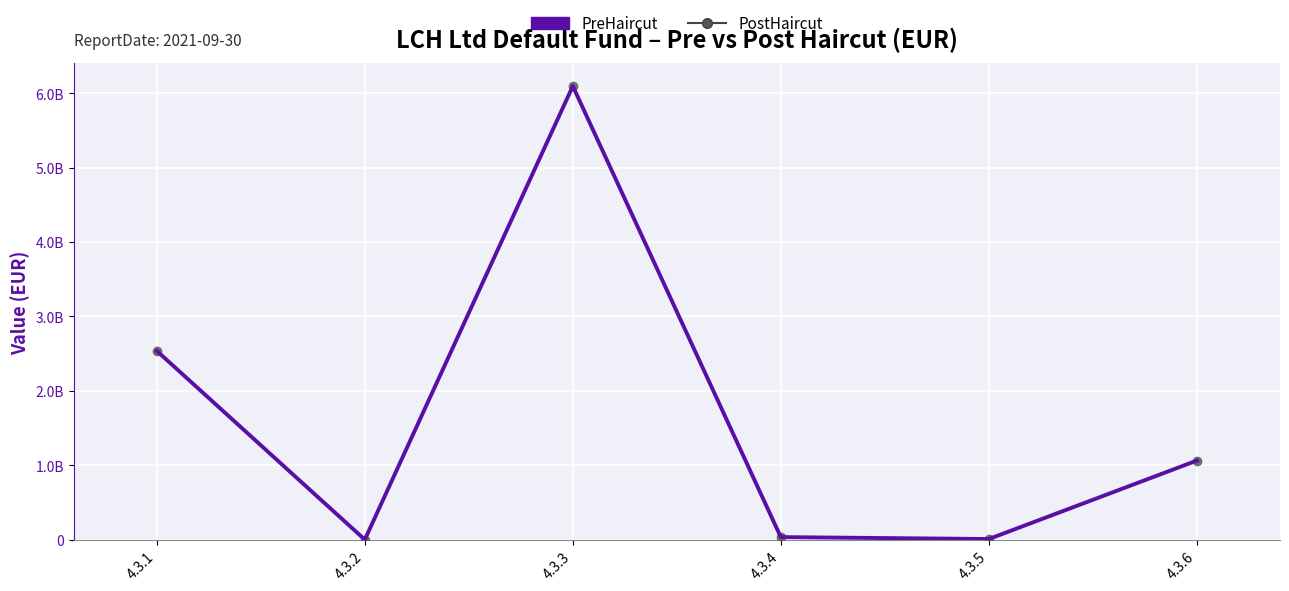

How many lines are shown in the chart?

2